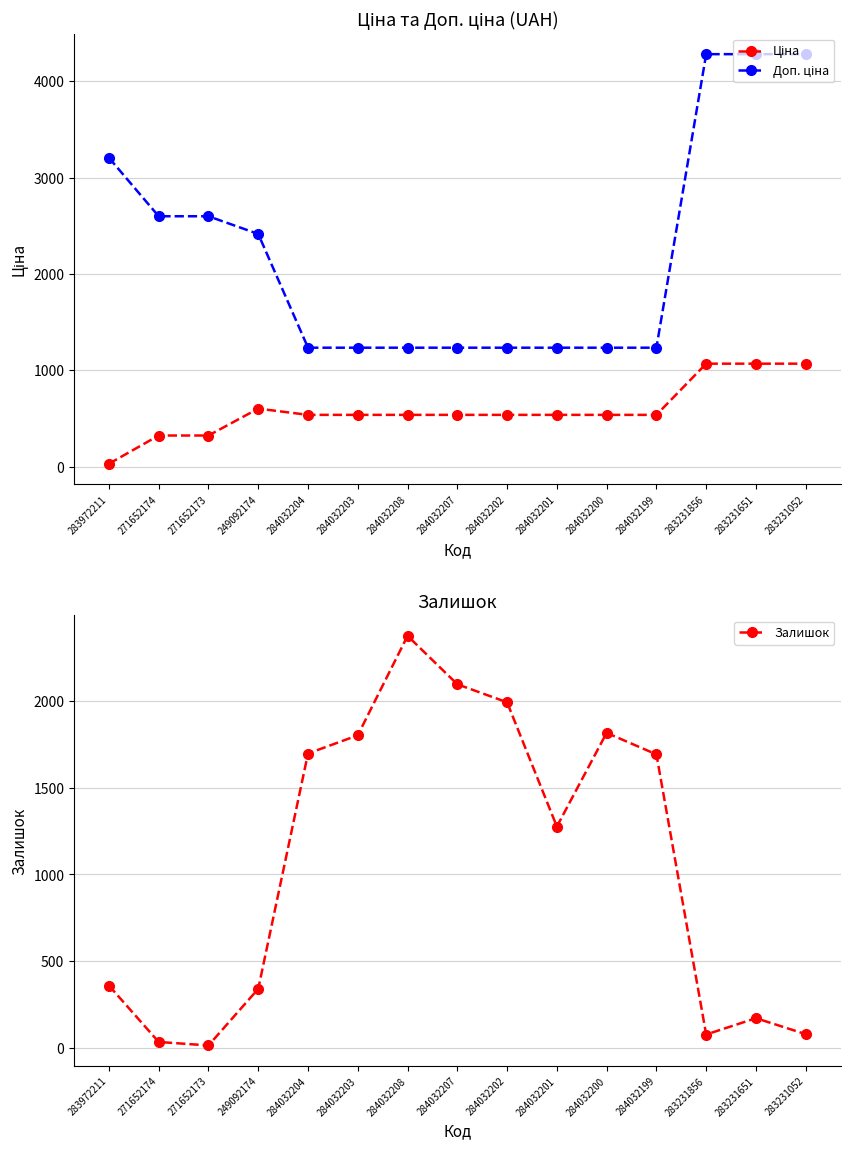

At which category is the sum across all series the highest?

283231651